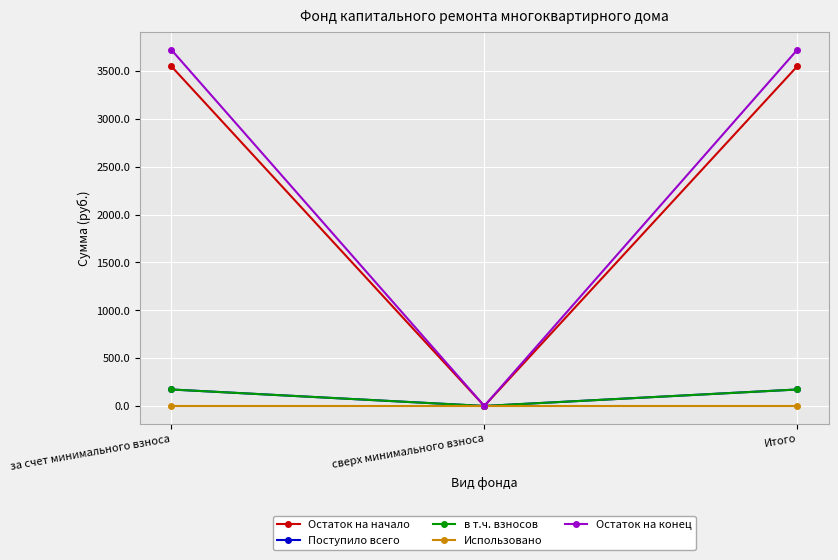

At which label does Остаток на конец first exceed 3724?

за счет минимального взноса